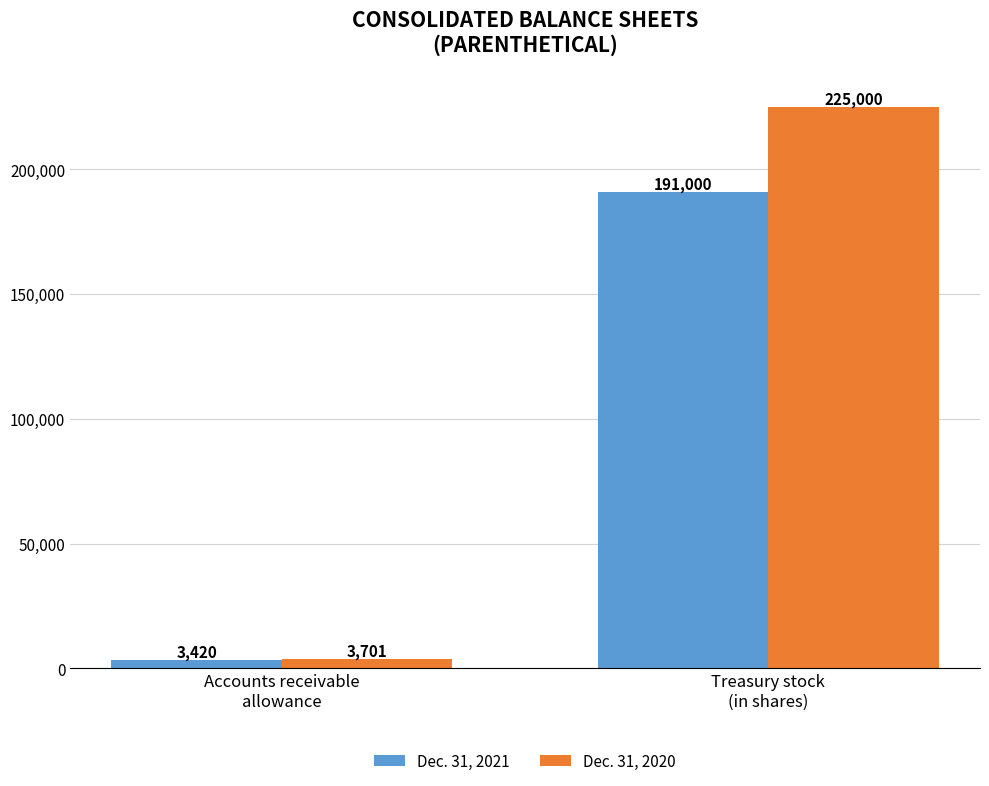

Rank the series by their average value, from lowest to highest.

Dec. 31, 2021, Dec. 31, 2020